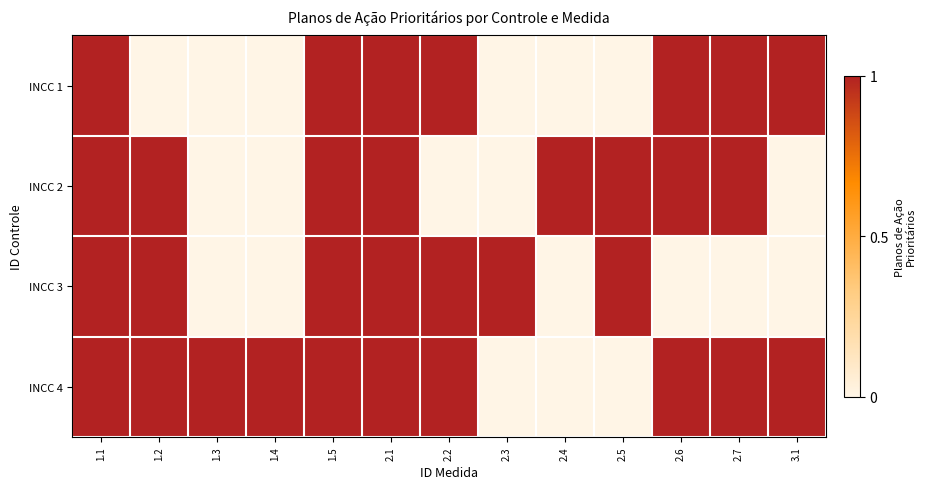

At which category is the sum across all series the highest?

1.1